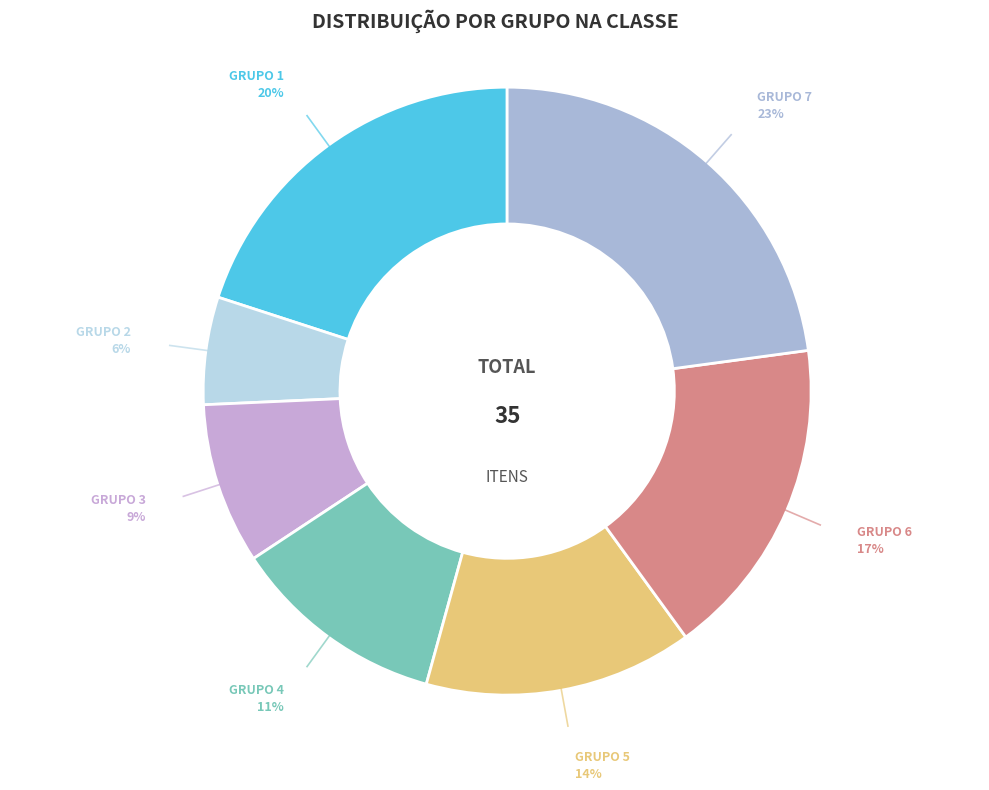

Does any single category account for the majority?

No